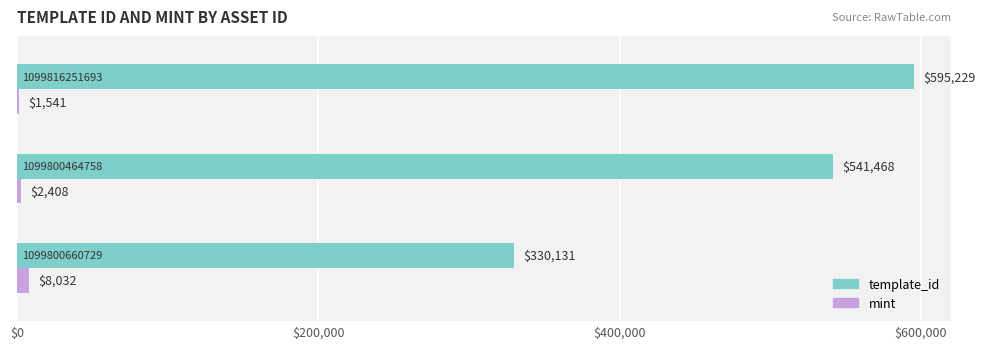

Which series has the largest total across all categories?

template_id